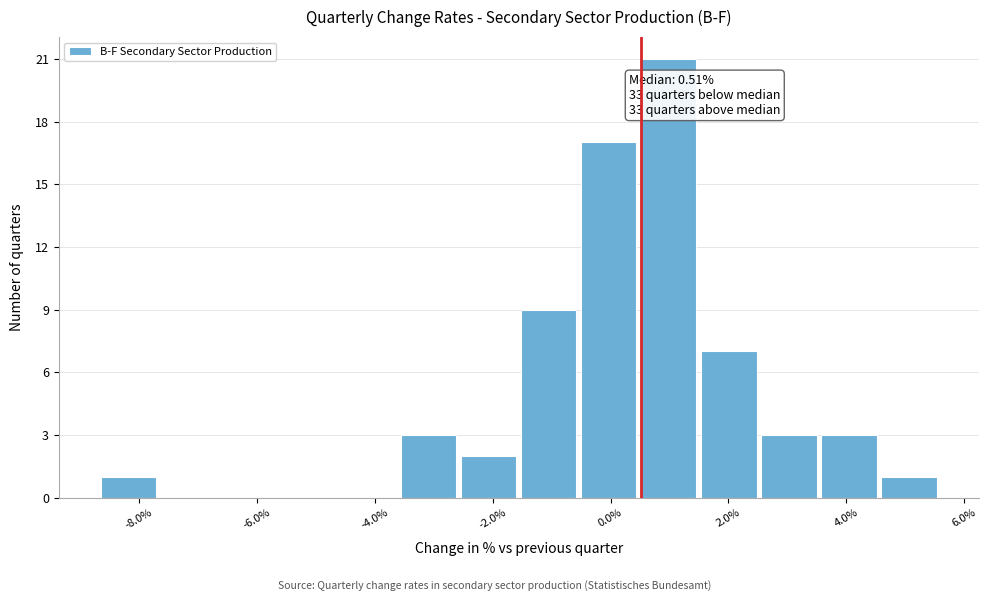

Over which range of the x-axis is the bar tallest?

0.4 to 1.4